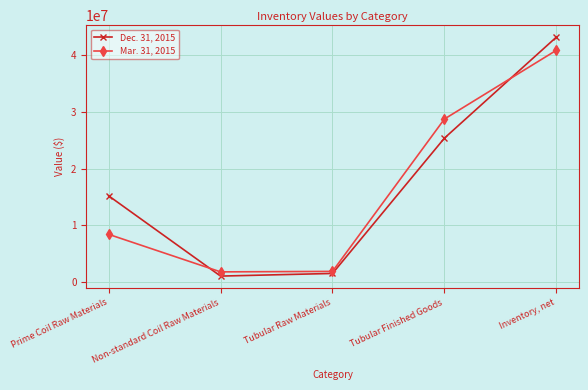

What are all the series names shown in the legend?

Dec. 31, 2015, Mar. 31, 2015